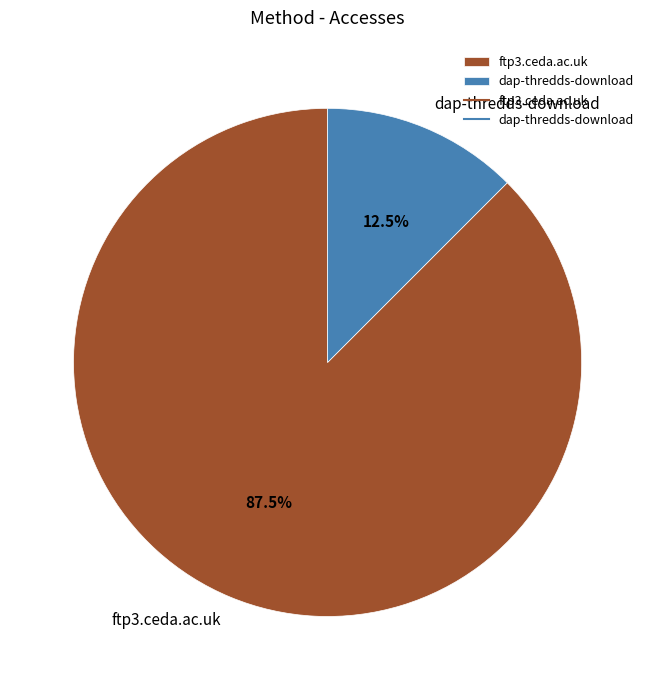

Which slice is the largest?

ftp3.ceda.ac.uk